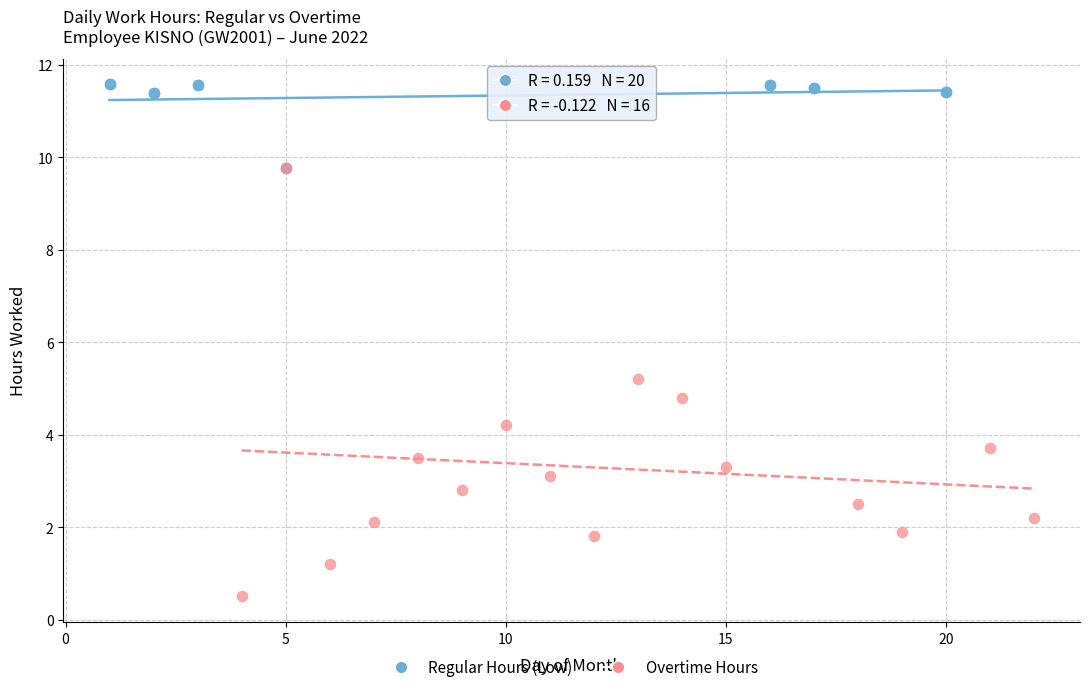

What are all the series names shown in the legend?

Regular Hours (Low), Overtime Hours